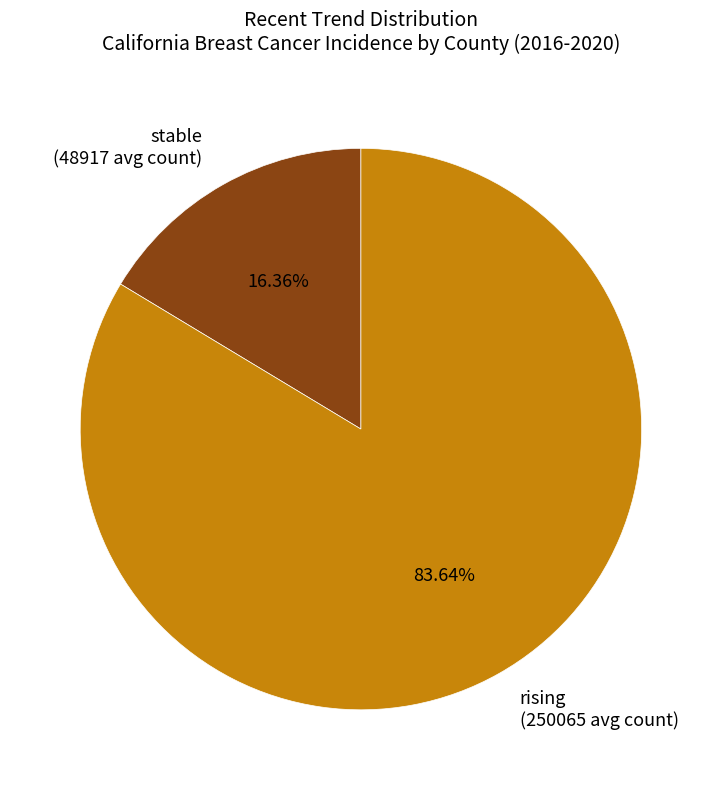

Is the sum of rising (250065 avg count) and stable (48917 avg count) greater than half?

Yes